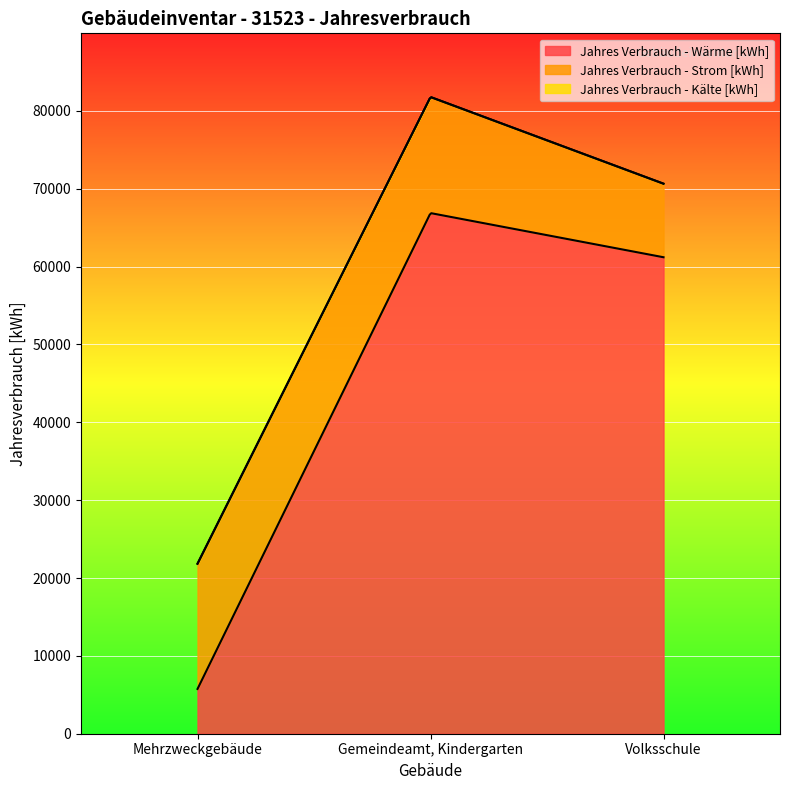

List the series in order of their peak value, lowest first.

Jahres Verbrauch - Kälte [kWh], Jahres Verbrauch - Strom [kWh], Jahres Verbrauch - Wärme [kWh]